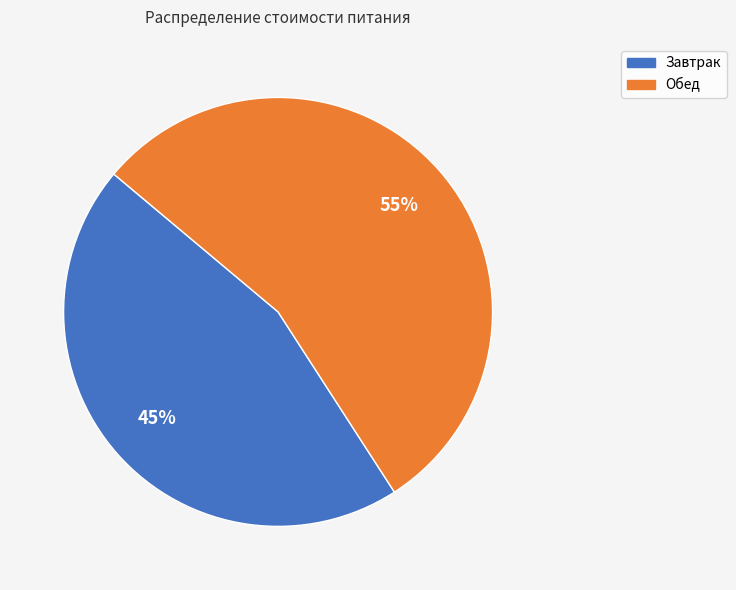

How many slices are in this pie chart?

2